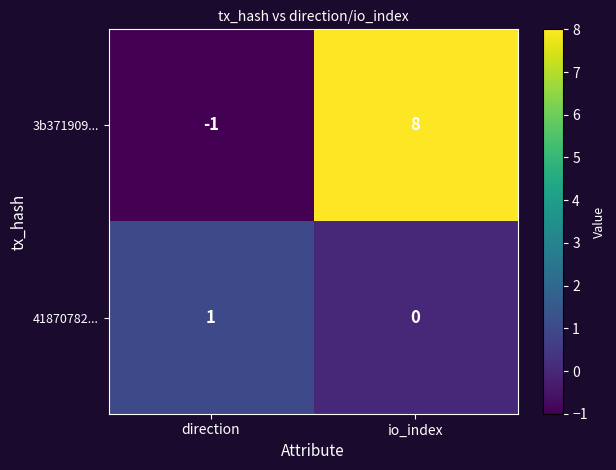

Where is 41870782... nearest to the value 0?

io_index